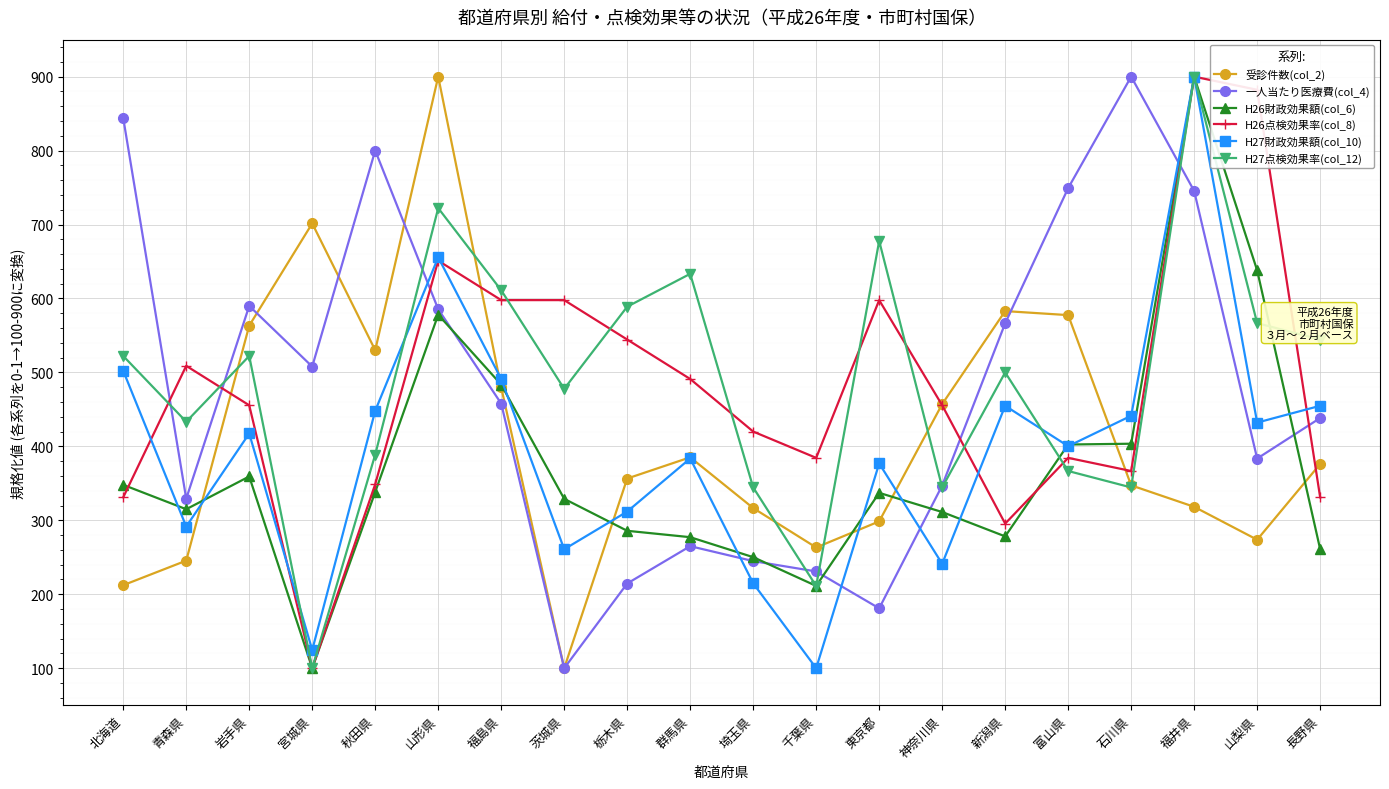

What is the difference between the highest and lowest values at 埼玉県?

205.2